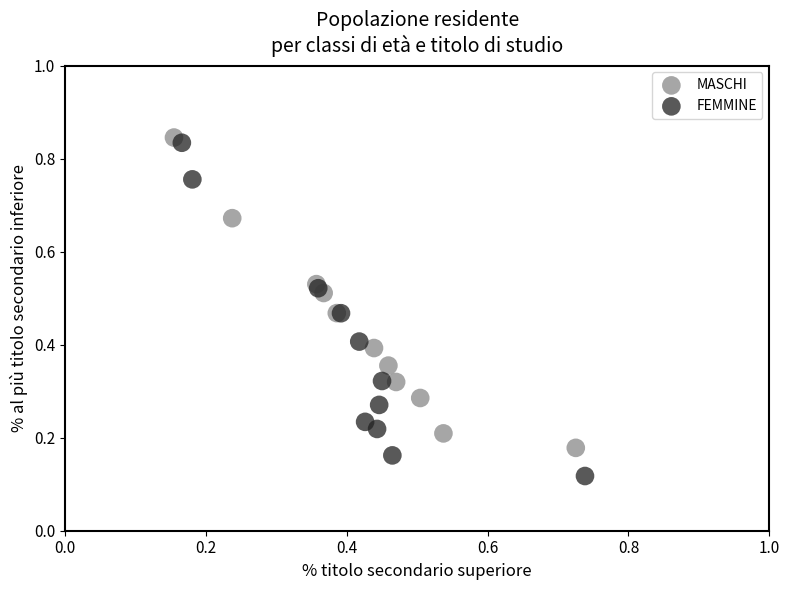

Which series reaches the minimum Y coordinate?

FEMMINE